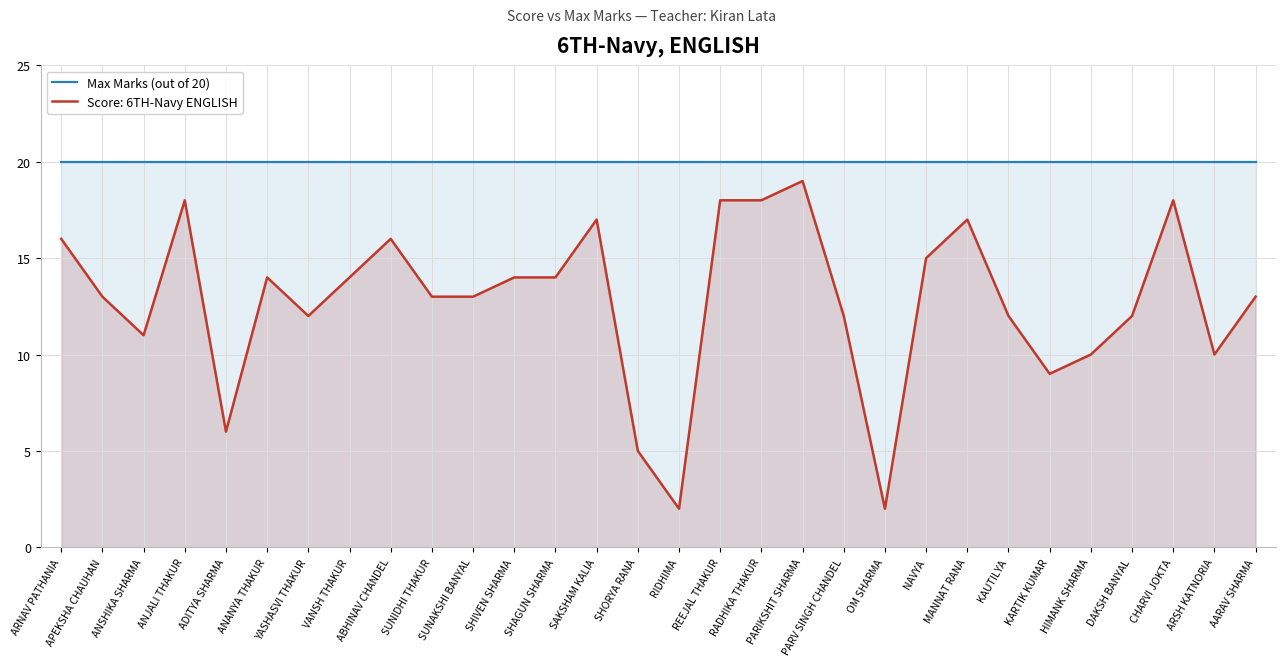

At which label does the data first exceed 13?

ARNAV PATHANIA